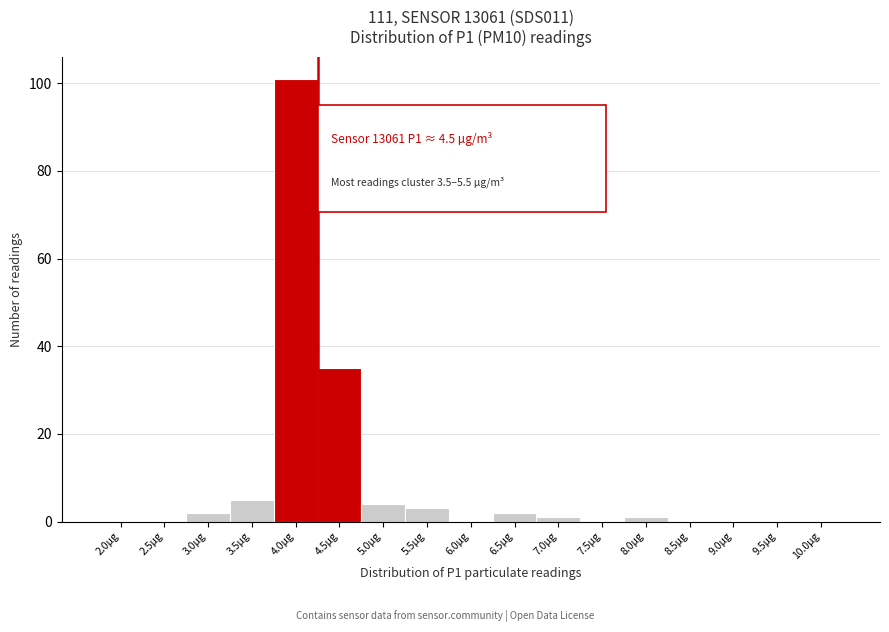

Reading left to right, transcribe all the data shown in this chart.

2.0µg=0	2.5µg=0	3.0µg=2	3.5µg=5	4.0µg=101	4.5µg=35	5.0µg=4	5.5µg=3	6.0µg=0	6.5µg=2	7.0µg=1	7.5µg=0	8.0µg=1	8.5µg=0	9.0µg=0	9.5µg=0	10.0µg=0